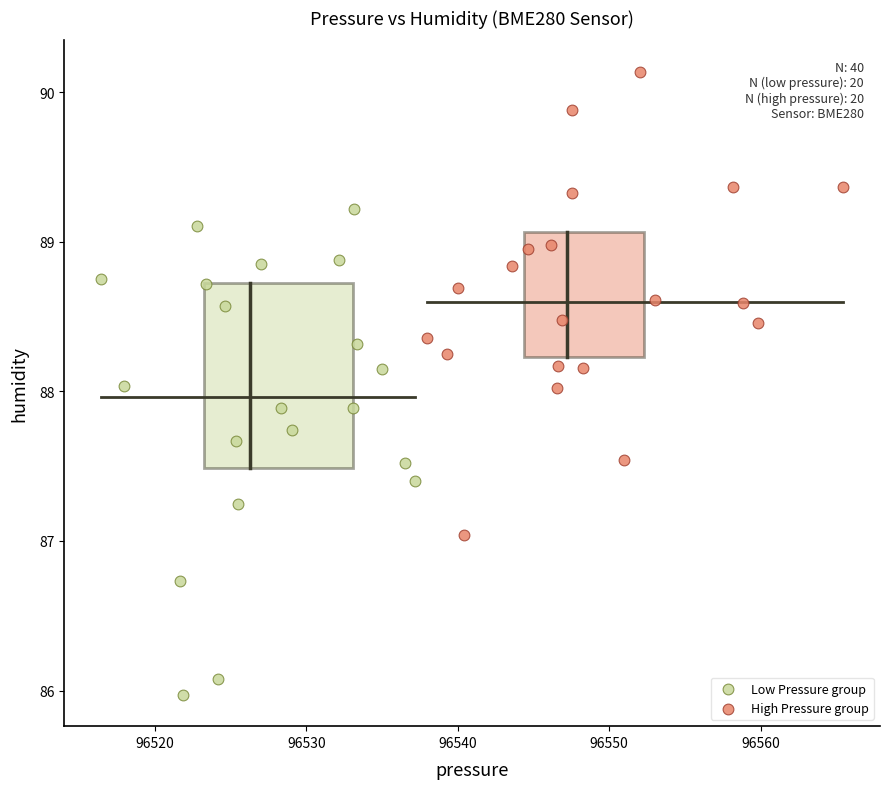

Which series contains the lowest Y value?

Low Pressure group